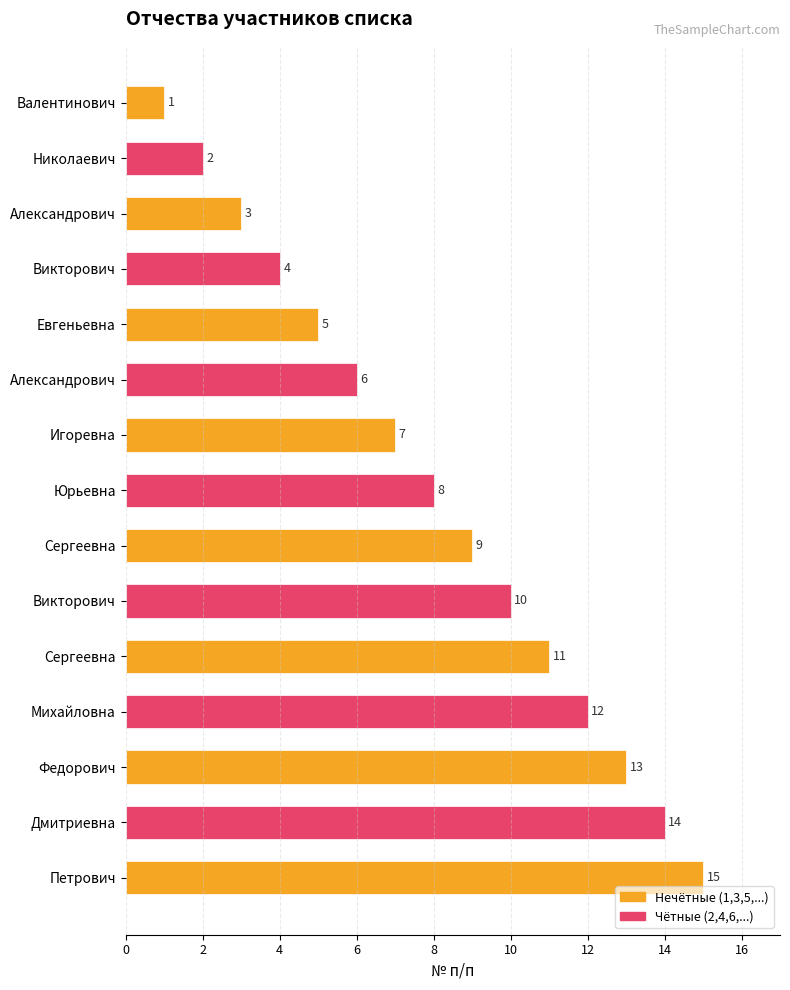

Does the chart contain any negative values?

No